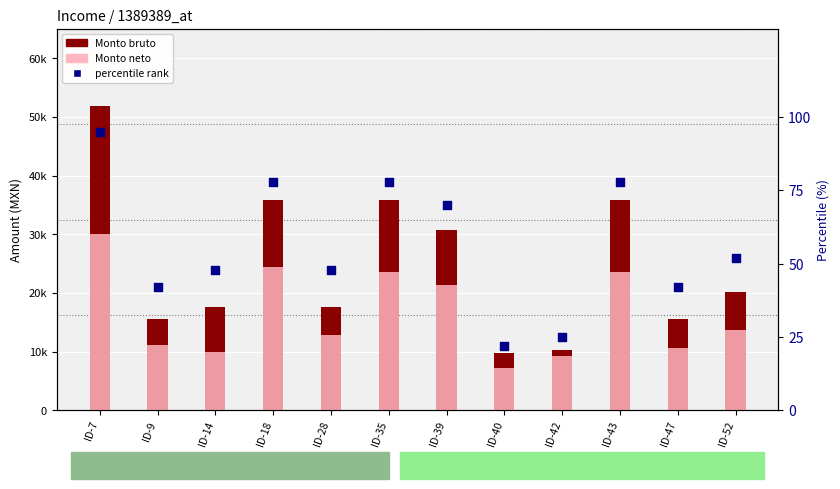

Which series reaches the minimum Y coordinate?

percentile rank within the sample